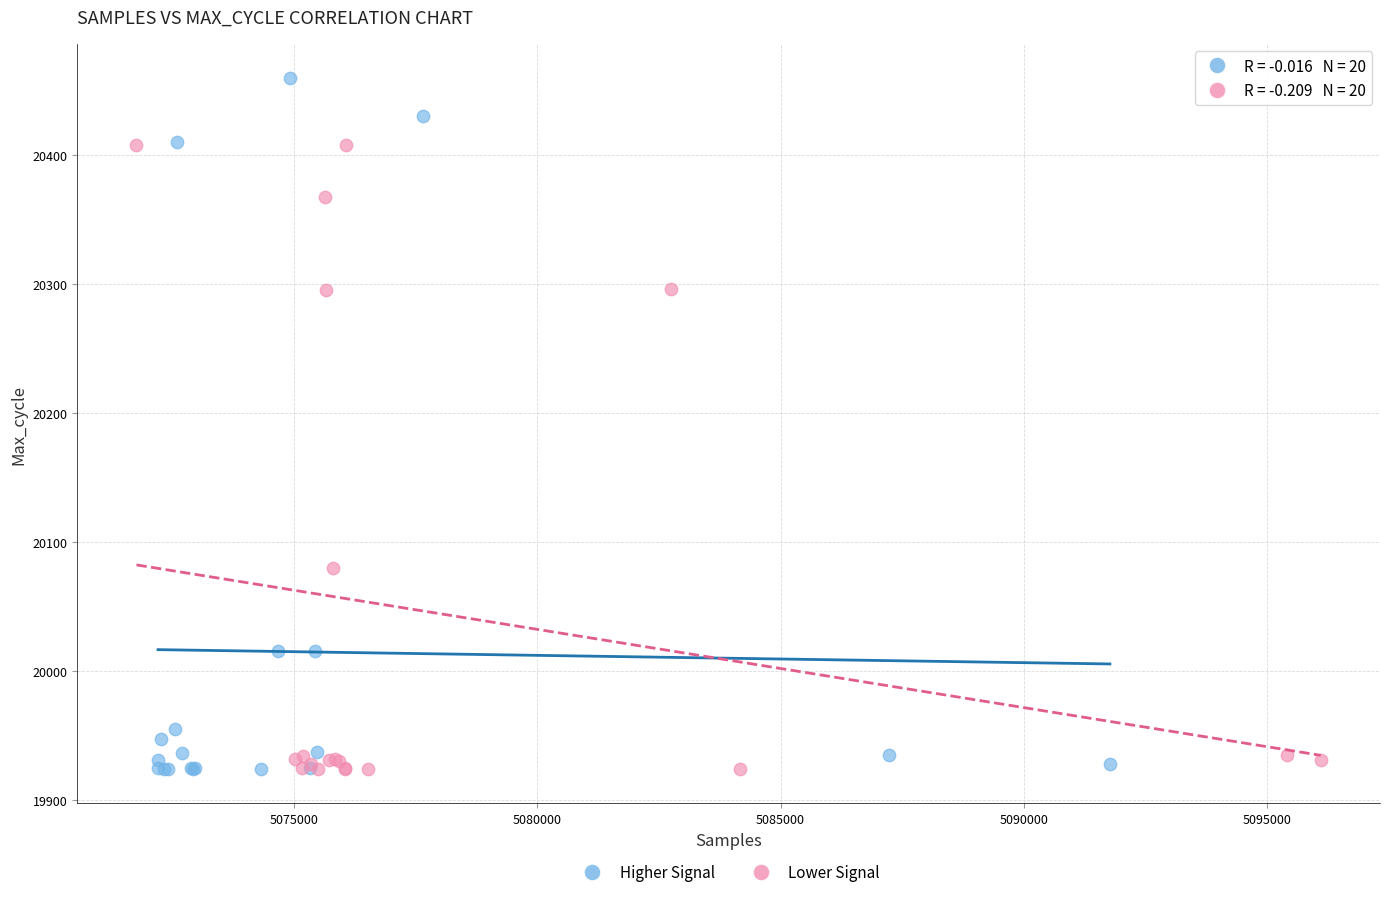

Which series has the widest spread of Y values?

Higher Signal